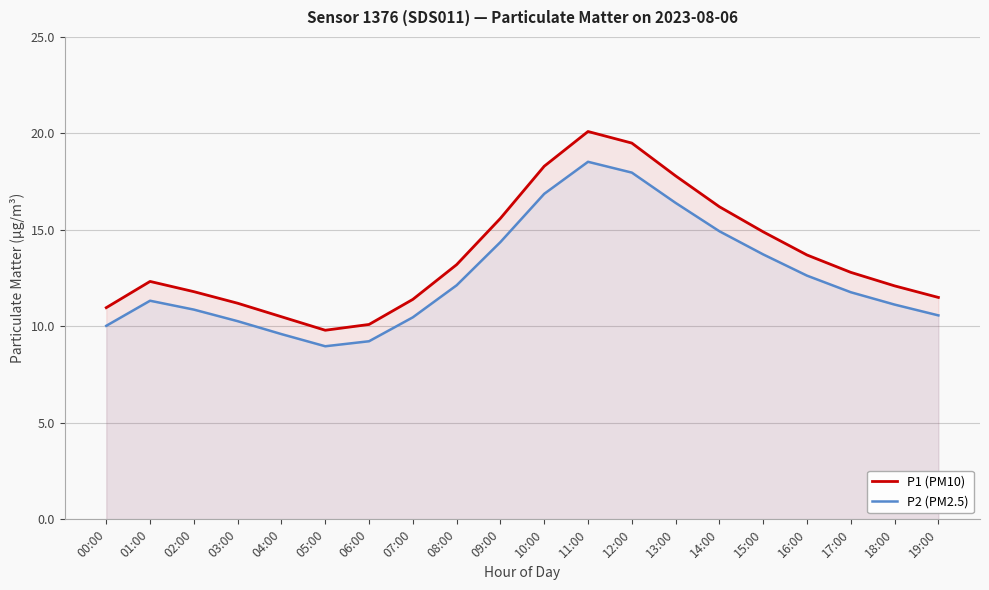

What is the difference between the second highest and second lowest values in the P2 (PM2.5) series?

8.7